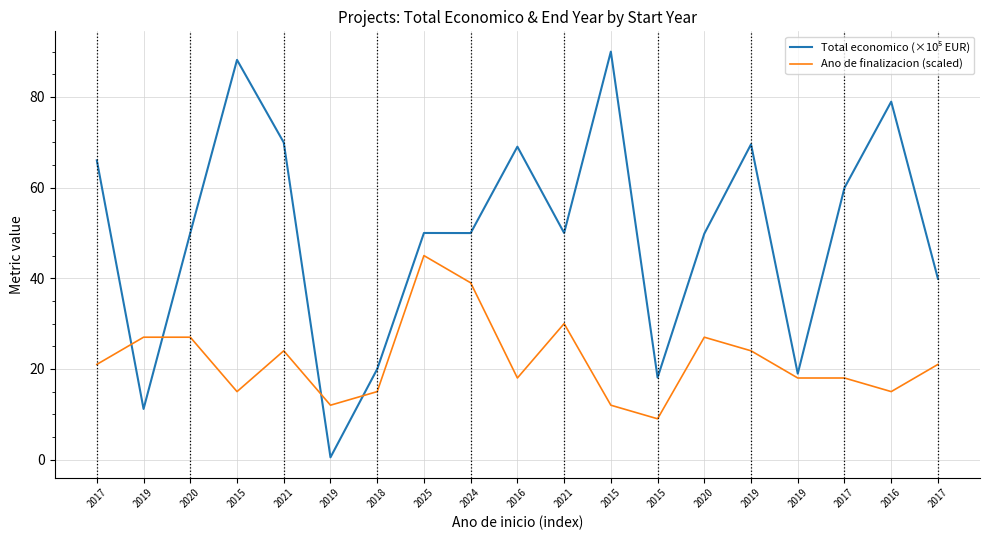

How many intersections are there between Total economico (×10⁵ EUR) and Ano de finalizacion (scaled)?

4